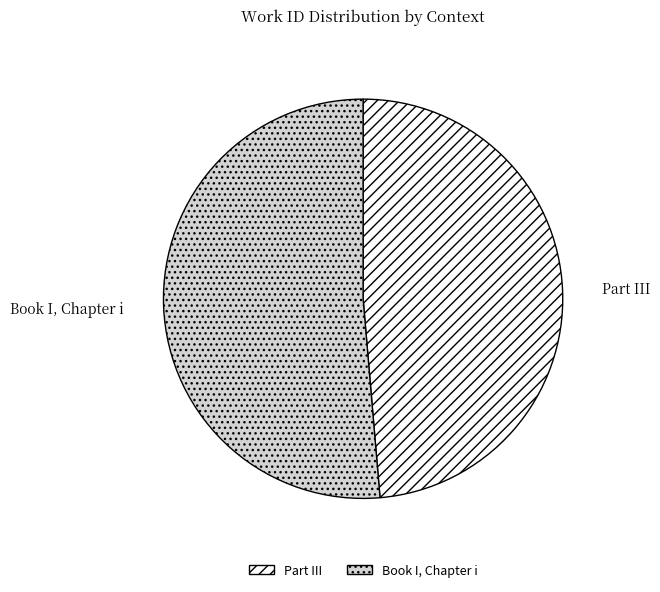

Is it true that Book I, Chapter i is 40% of the pie?

False